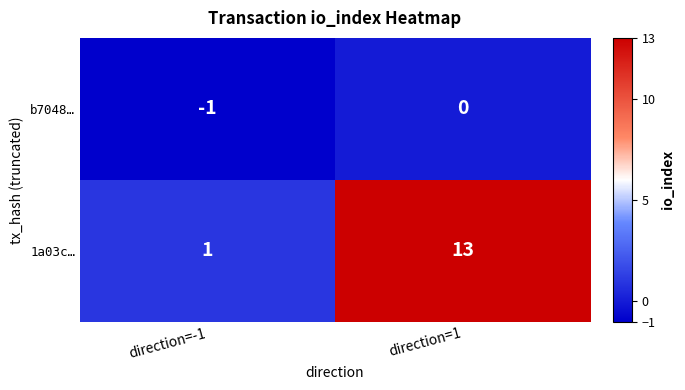

At which label is 1a03c… closest to 7?

direction=-1